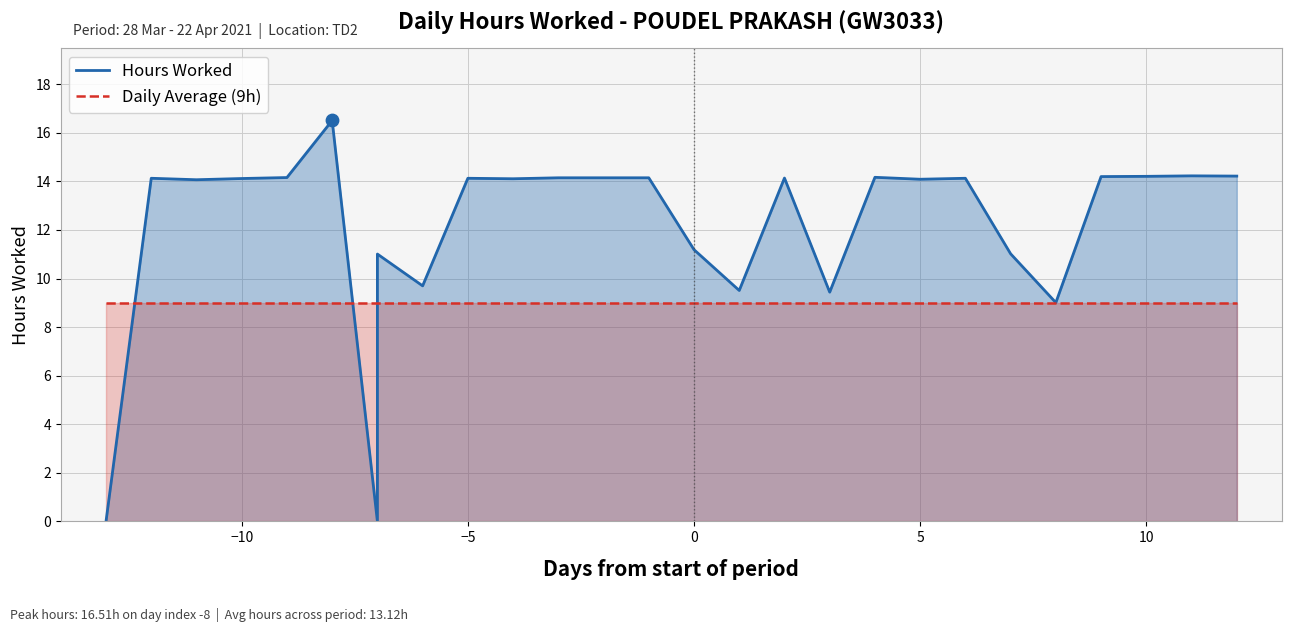

Which series has the largest Y range (max minus min)?

Hours Worked